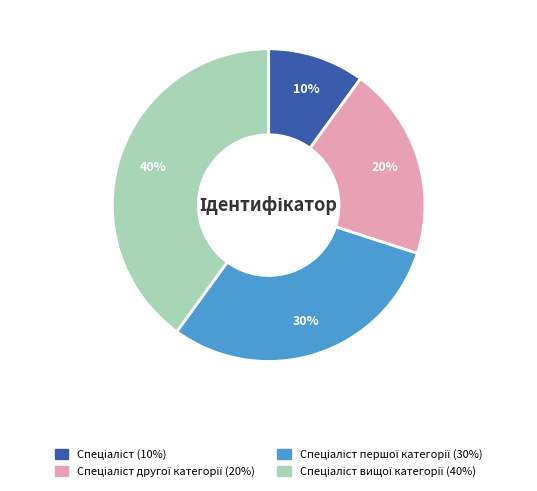

Count the number of slices in the pie.

4